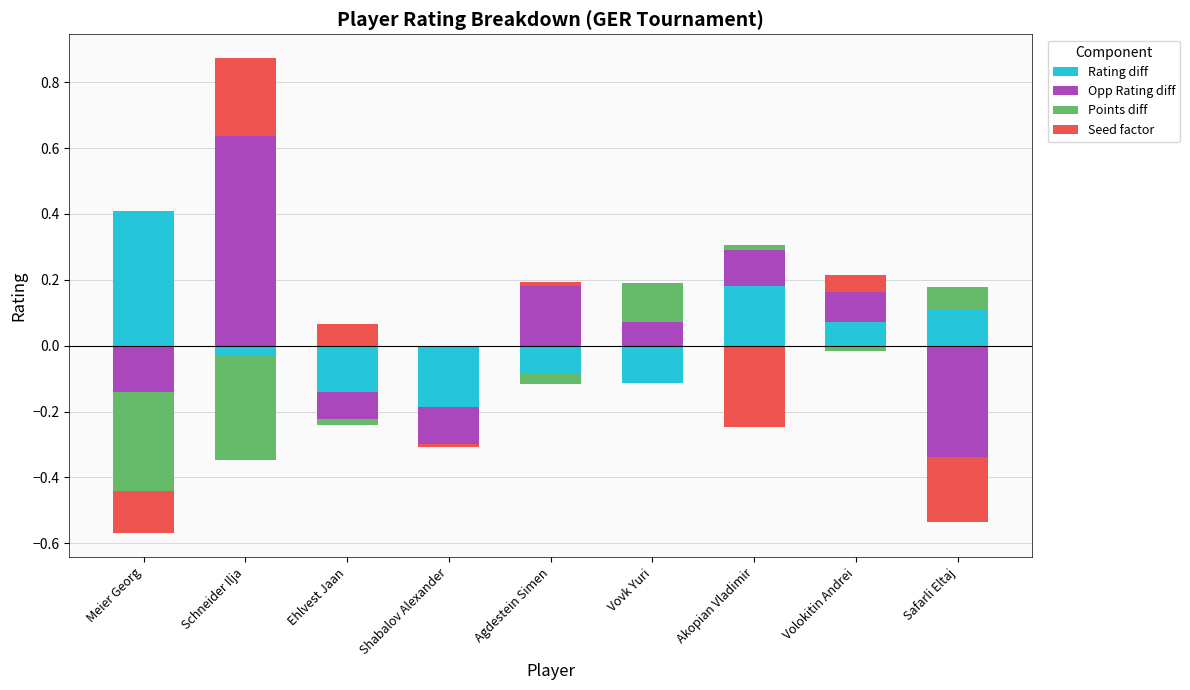

How many values in the Seed factor series exceed 0?

4